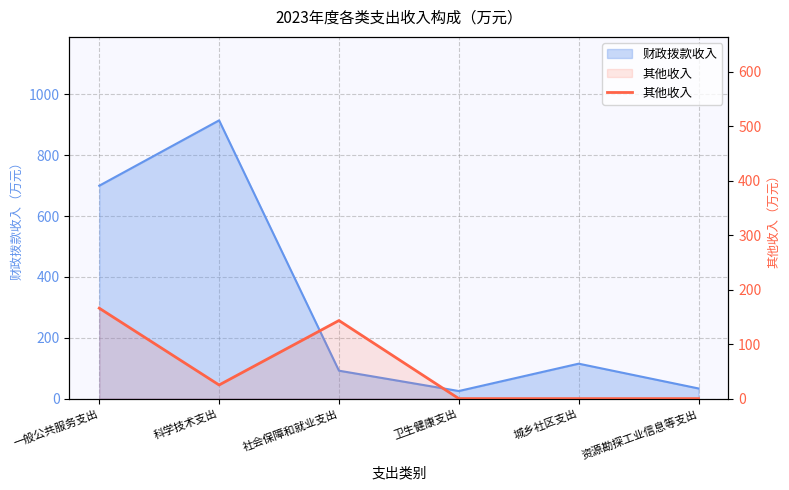

True or false: the data shows 89.3 at 城乡社区支出.

False